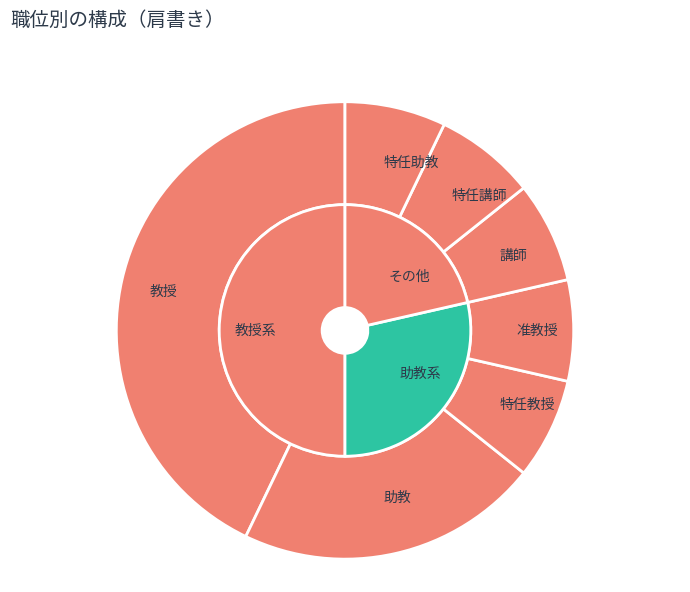

How many segments does this pie chart have?

7